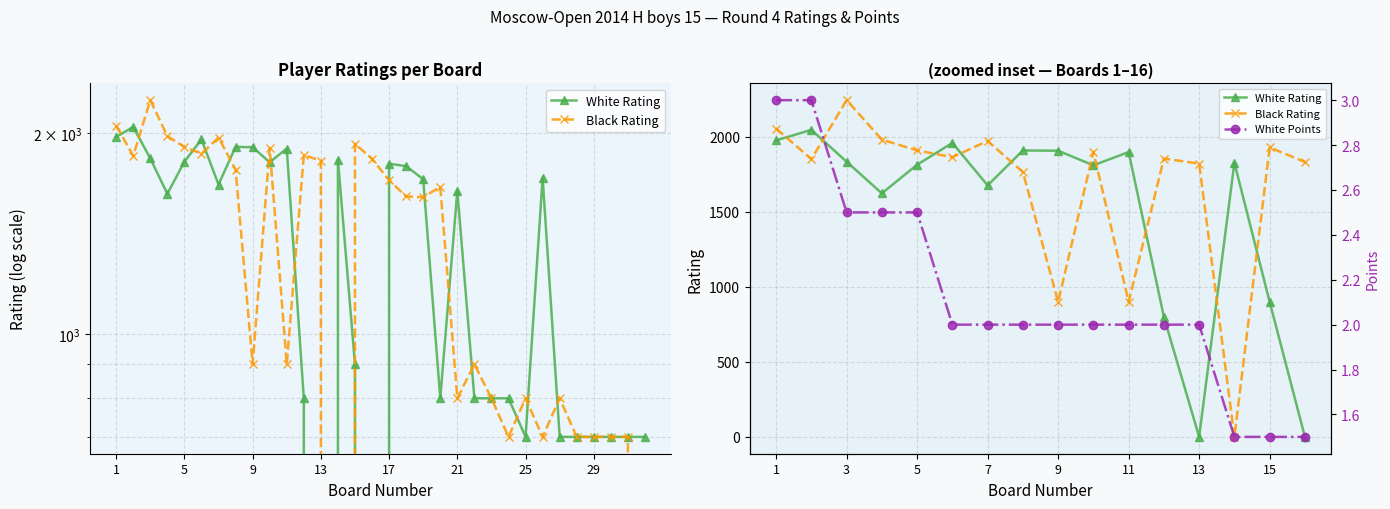

What is the highest value of the Black Rating series?

2244.0